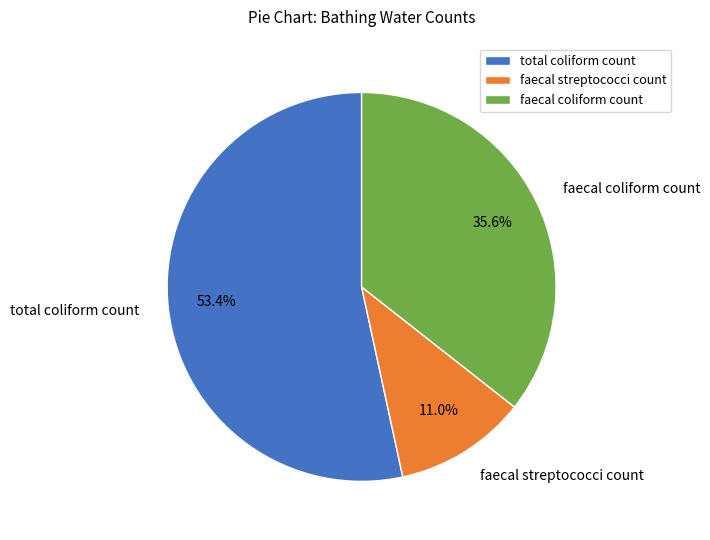

Which slice is the largest?

total coliform count